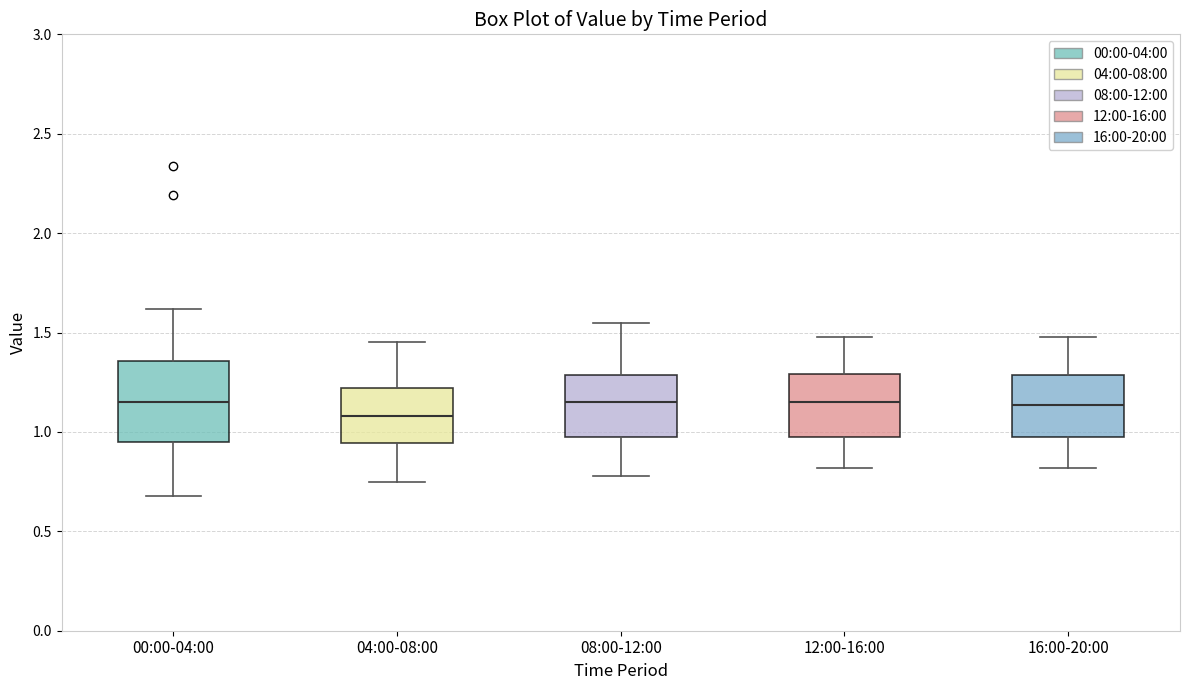

Comparing the boxes themselves (not the whiskers), which one is the tallest?

00:00-04:00